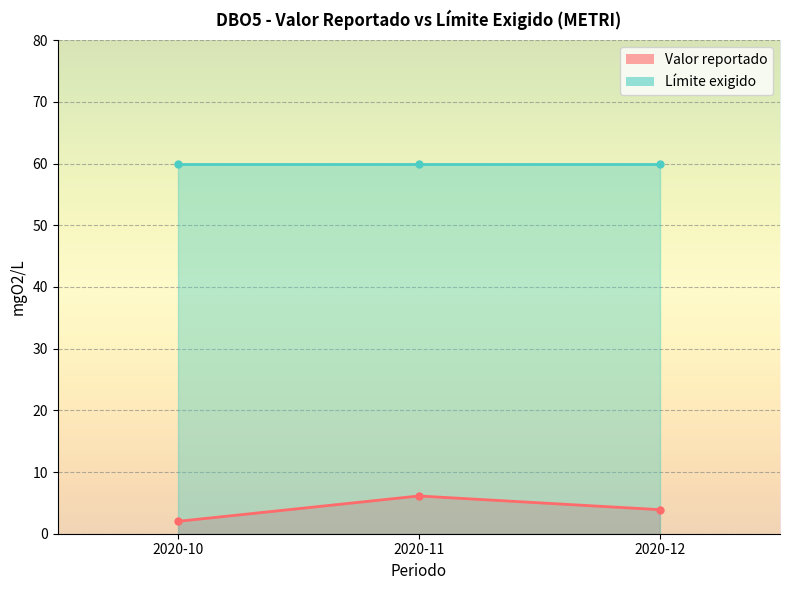

What is the sum of all values?

12.0